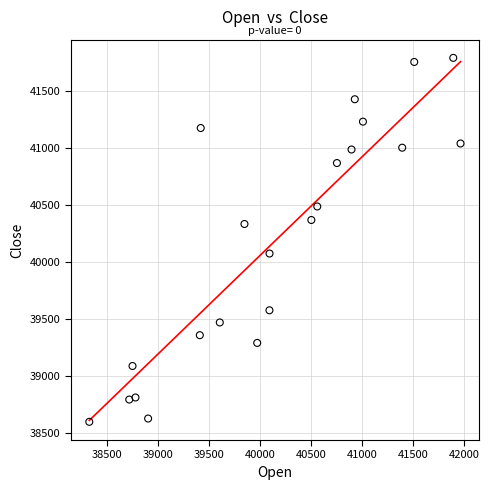

What is the range of Y values (max minus min)?

3201